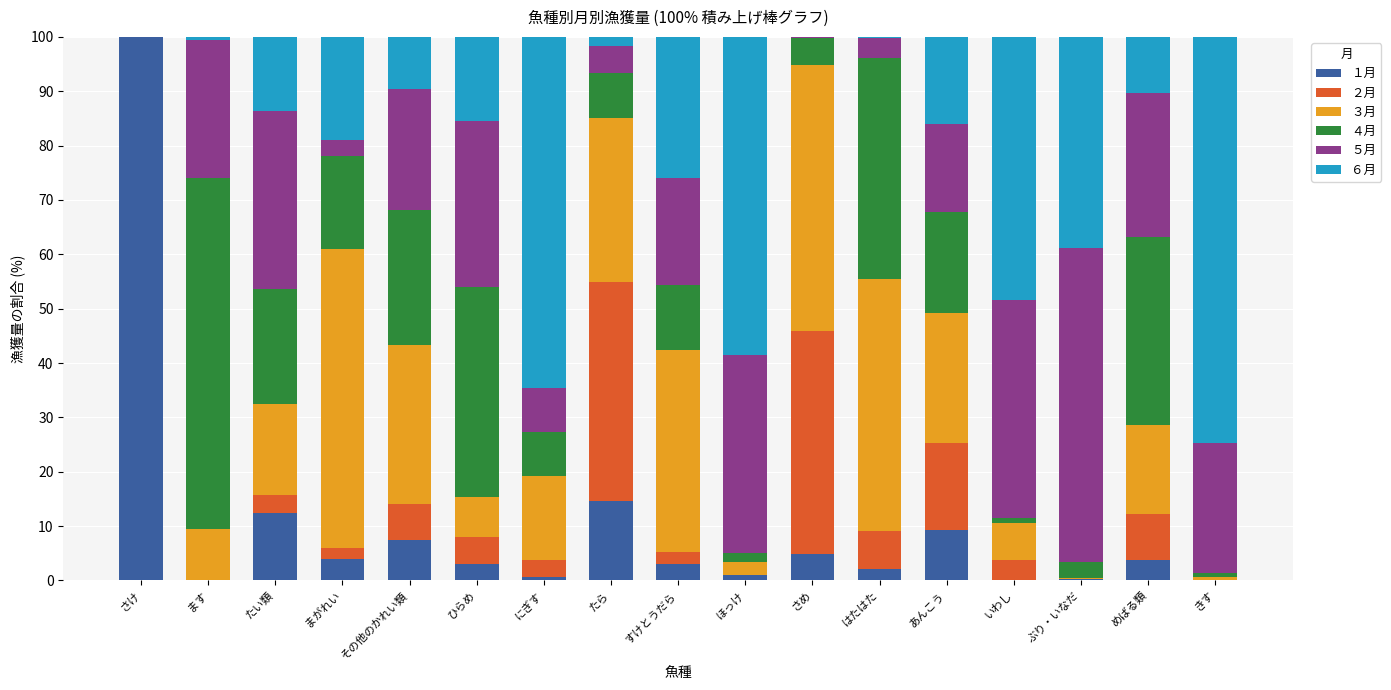

What is the highest value of the １月 series?

100.0